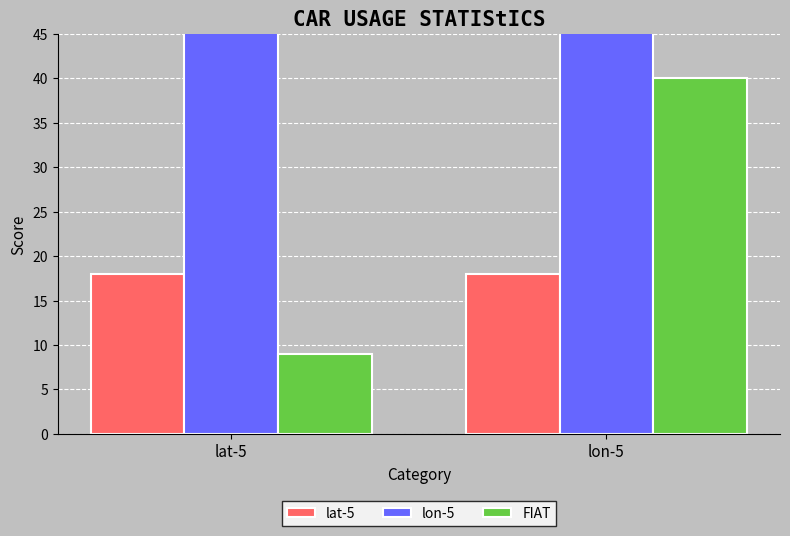

At which category is the sum across all series the highest?

lon-5